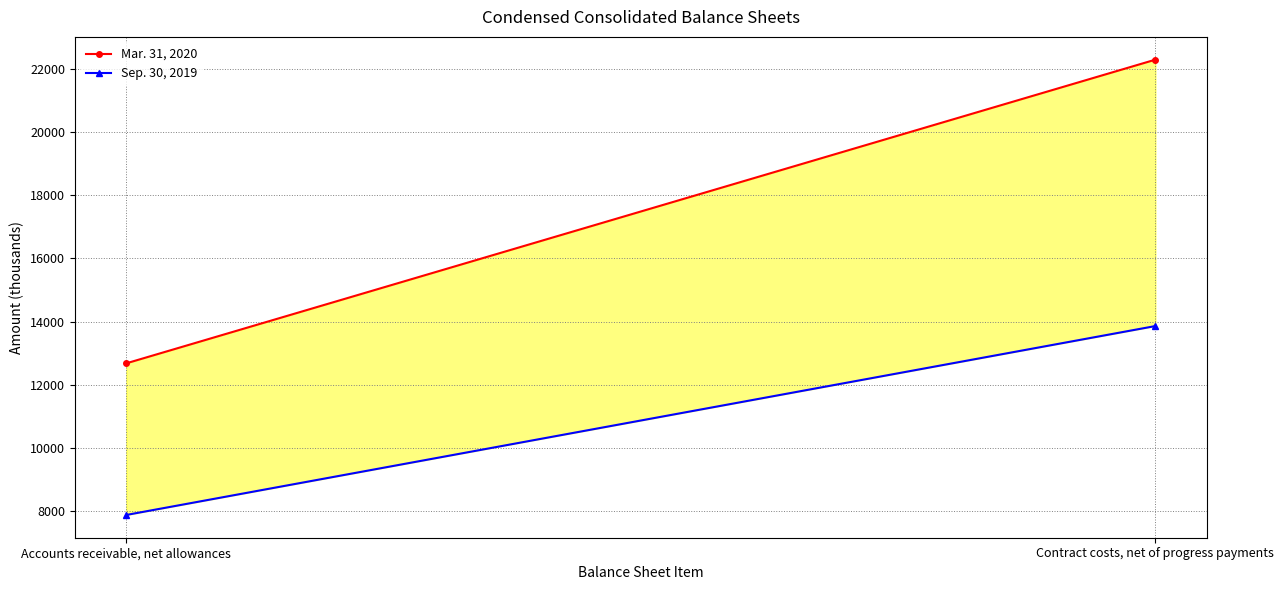

What is the difference between the Sep. 30, 2019 values at Contract costs, net of progress payments and Accounts receivable, net allowances?

5980